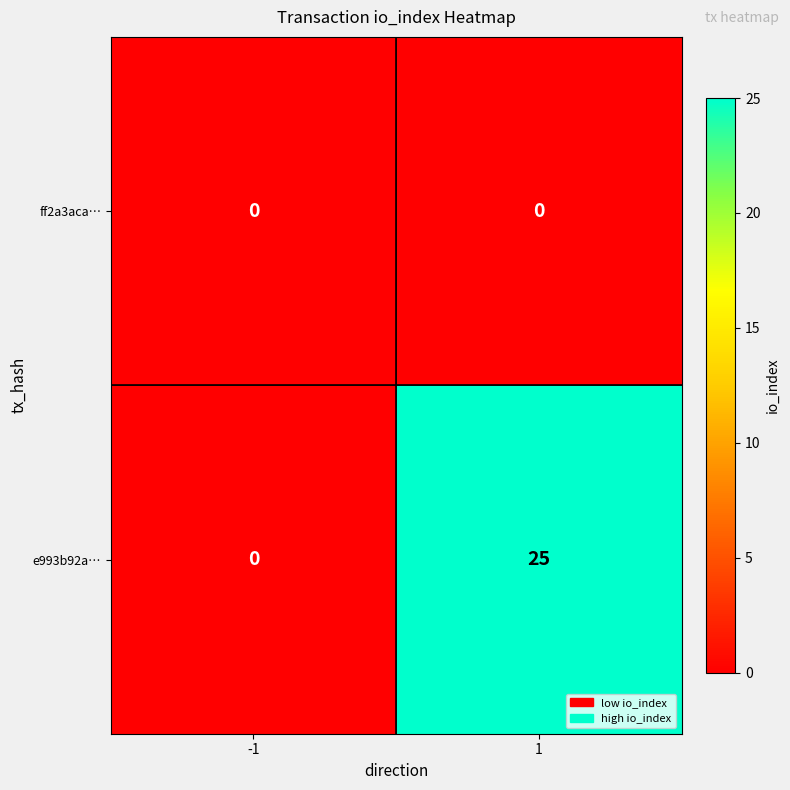

Rank the series by their average value, from highest to lowest.

e993b92a…, ff2a3aca…